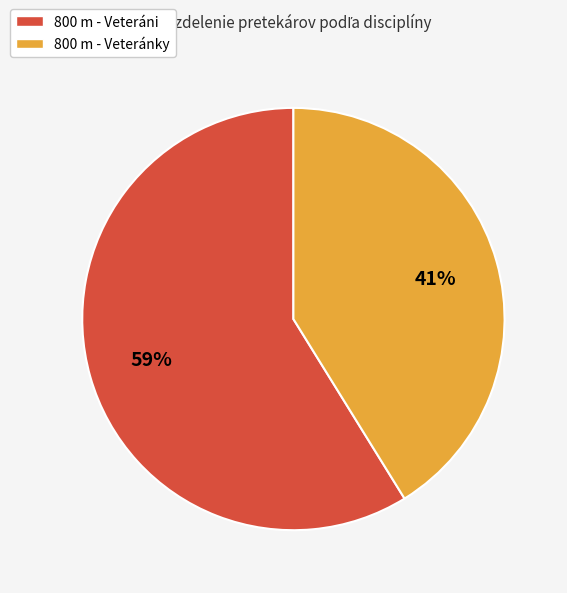

Rank the categories by value from lowest to highest.

800 m - Veteránky, 800 m - Veteráni